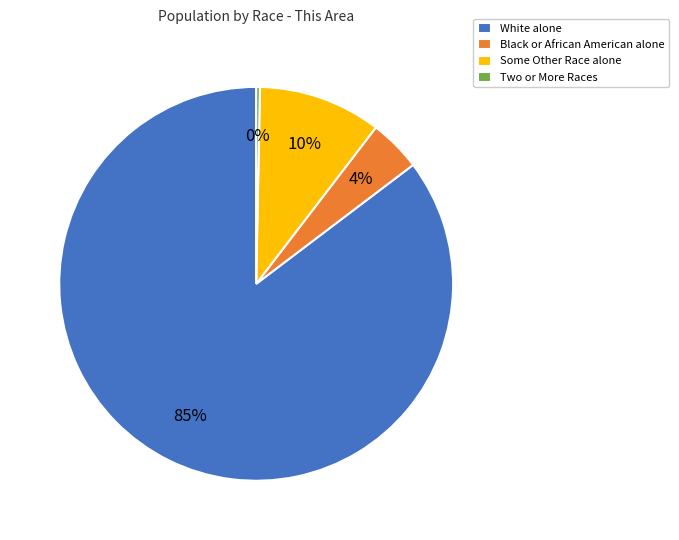

Between Two or More Races and Black or African American alone, which is larger?

Black or African American alone